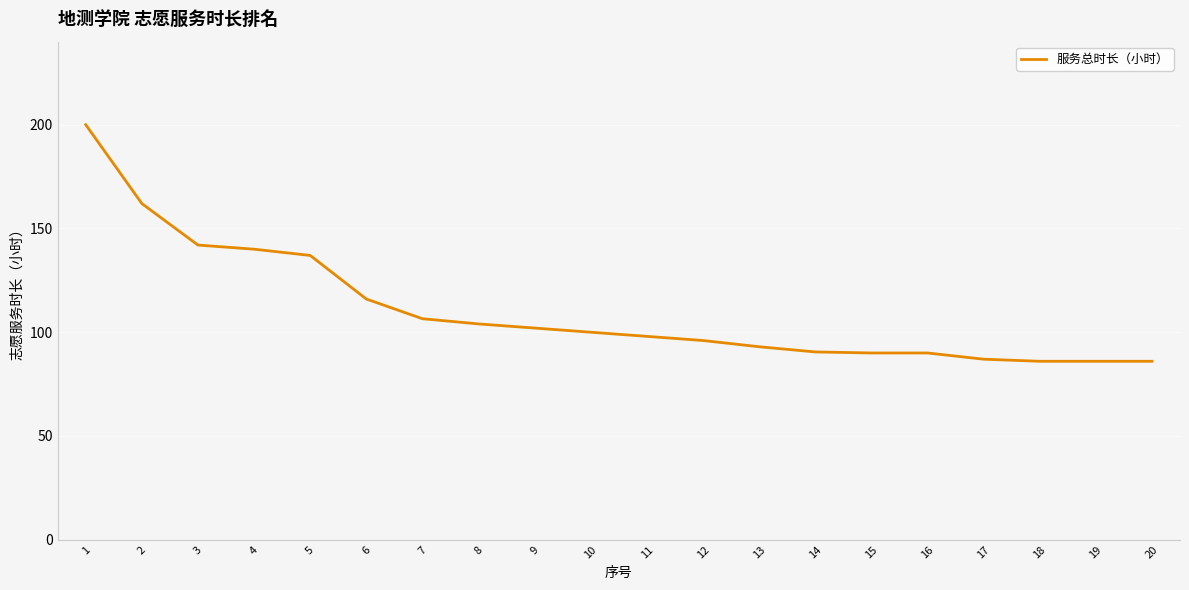

Between 10 and 14, which is larger?

10